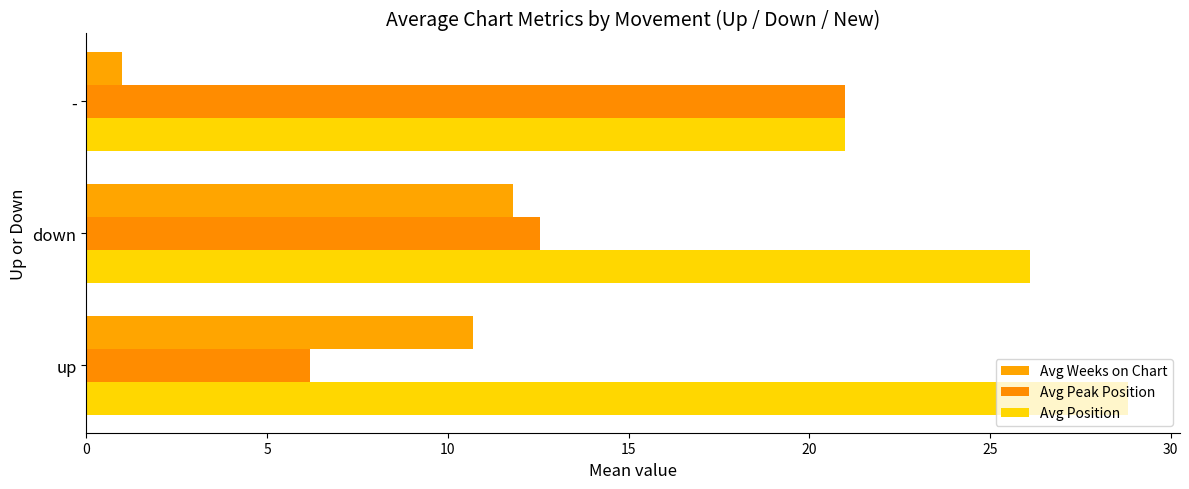

How many series are shown in this chart?

3